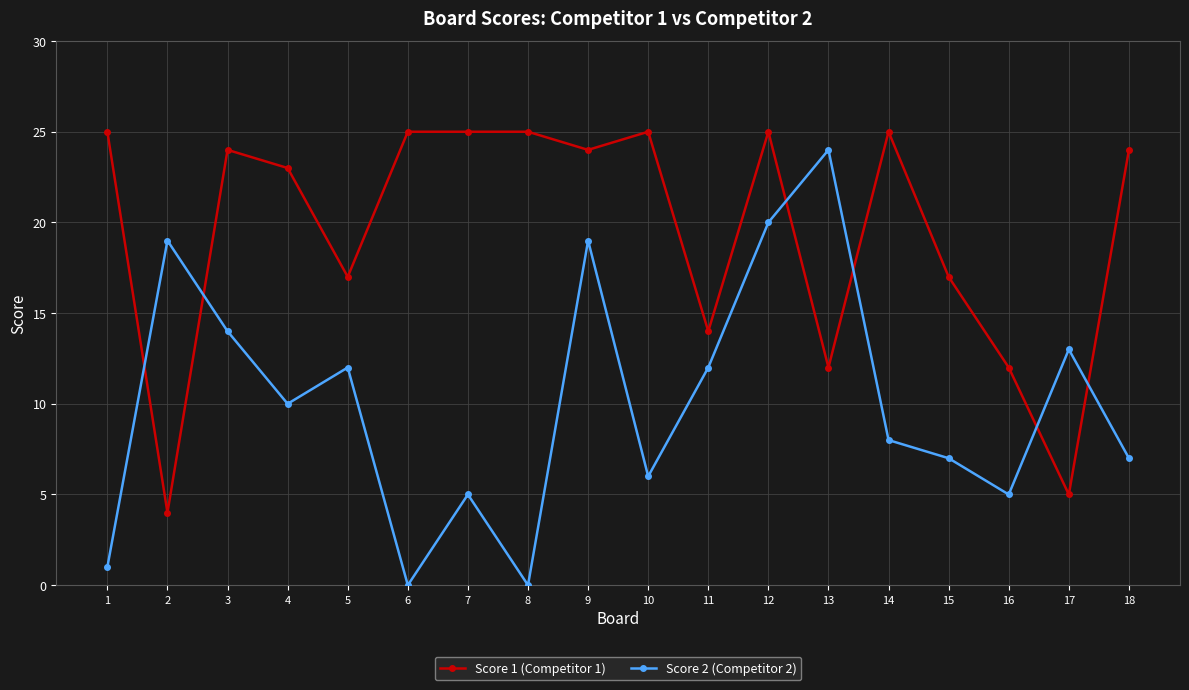

At which category is the sum across all series the highest?

12